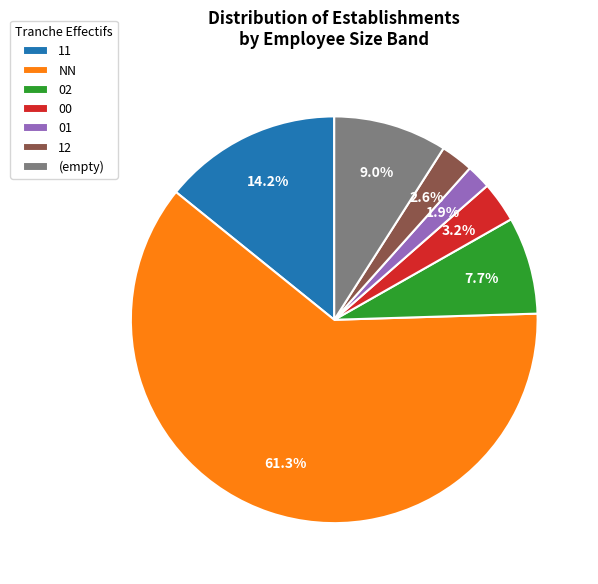

Which has a higher value, 12 or 00?

00